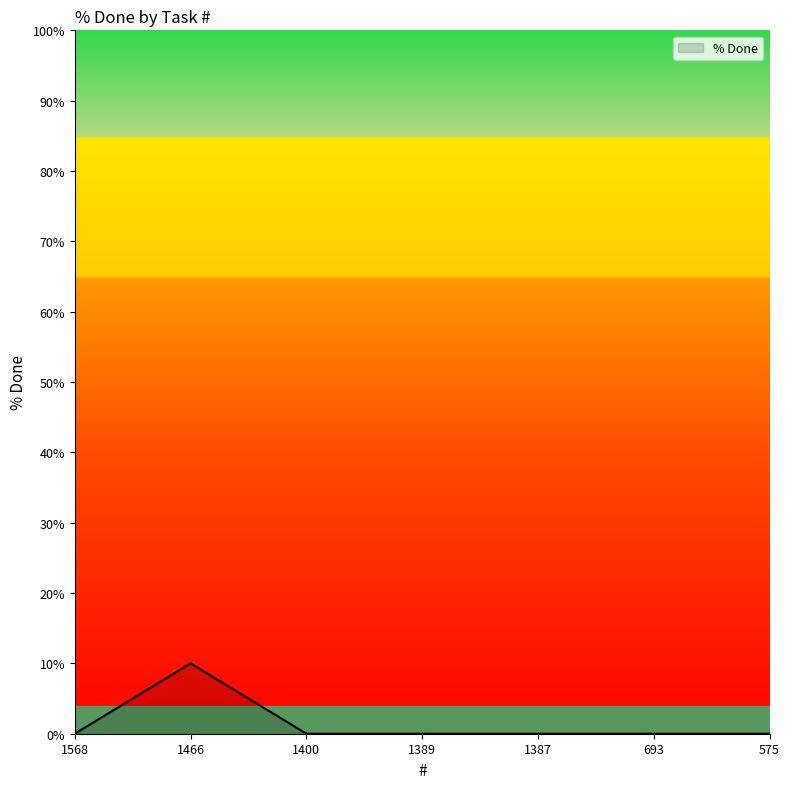

What is the greatest value displayed?

10